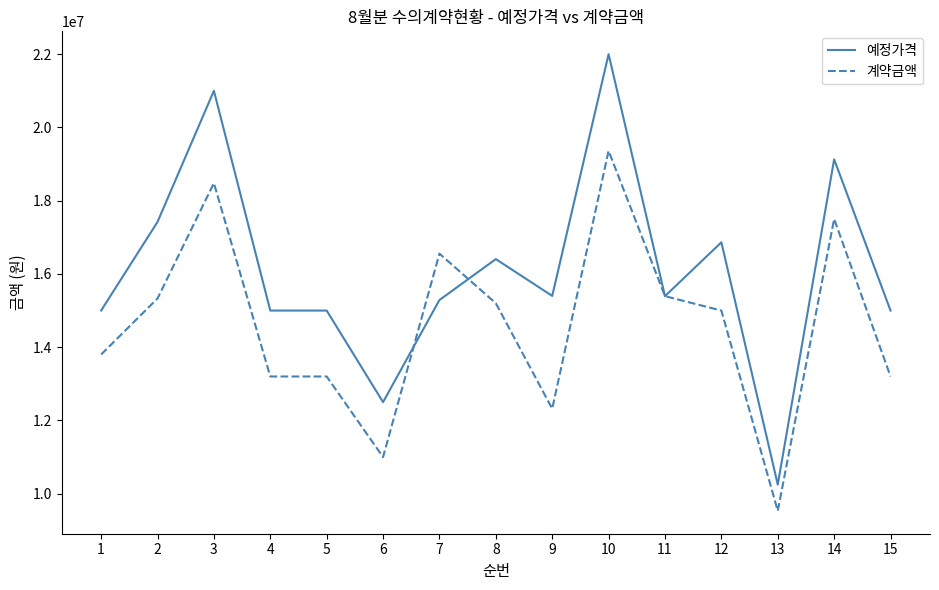

What is the total value across all series at 8?

31605000